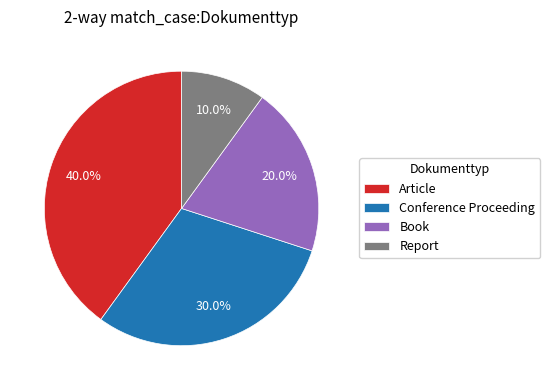

Rank the categories by value from highest to lowest.

Article, Conference Proceeding, Book, Report